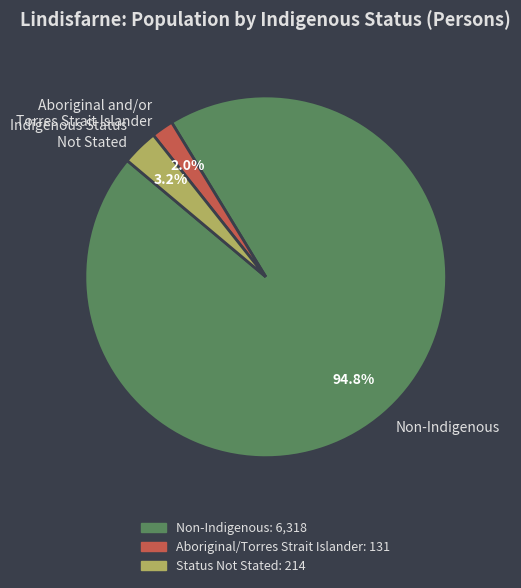

What is the largest slice in the pie chart?

Non-Indigenous